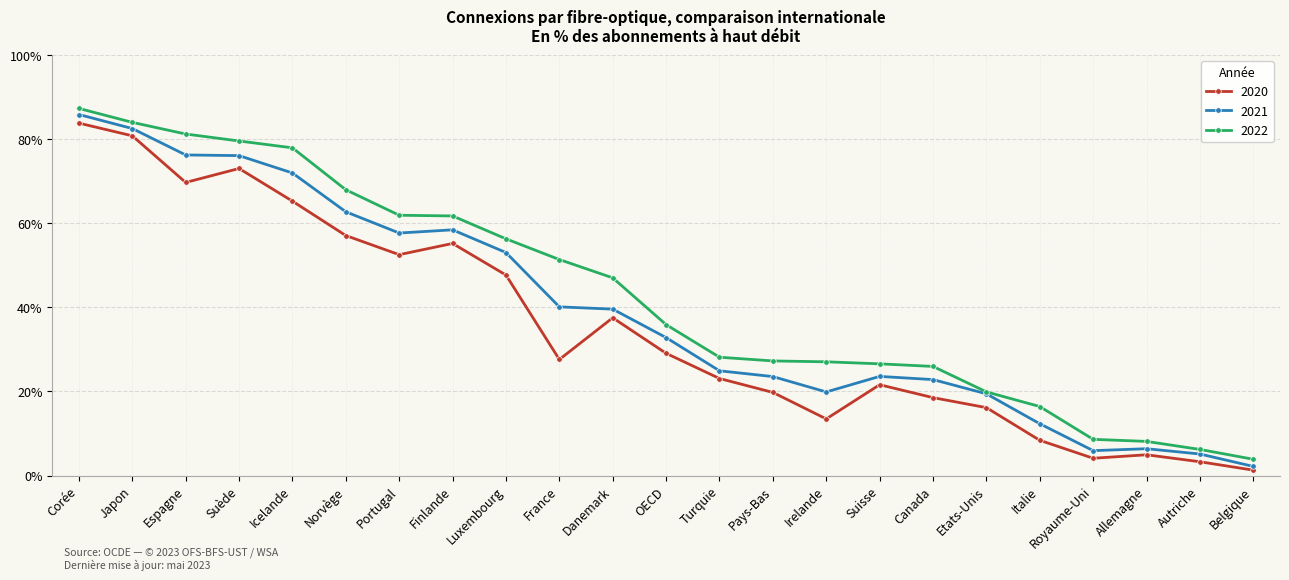

At which category is the sum across all series the highest?

Corée